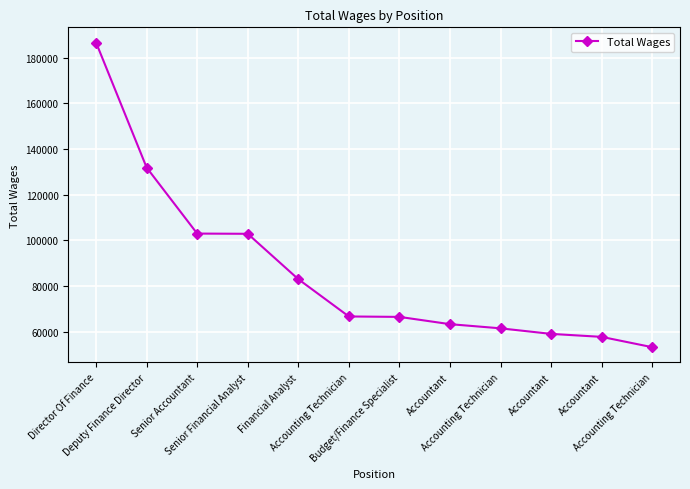

Rank the categories by value from lowest to highest.

Accounting Technician, Accountant, Accountant, Accounting Technician, Accountant, Budget/Finance Specialist, Accounting Technician, Financial Analyst, Senior Financial Analyst, Senior Accountant, Deputy Finance Director, Director Of Finance